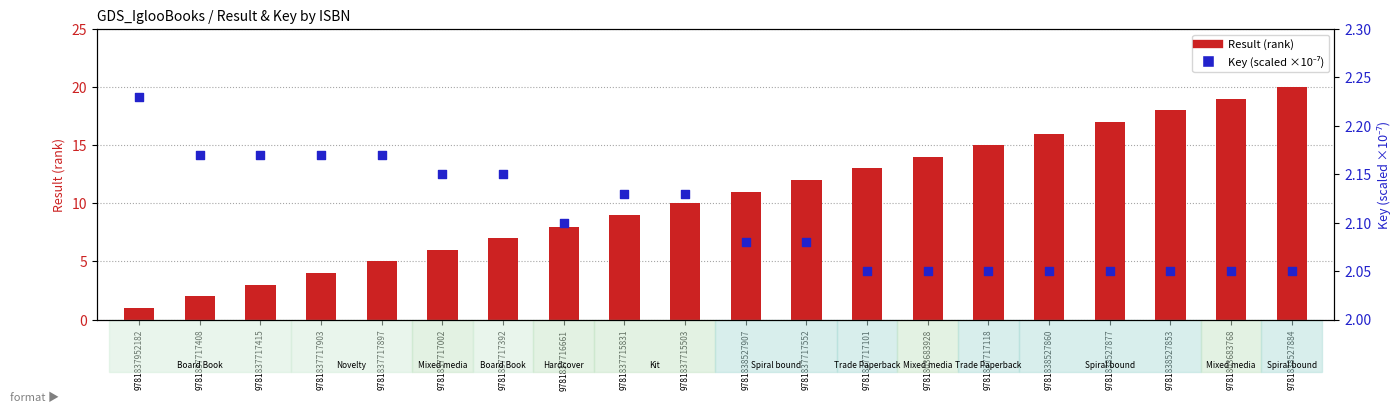

What is the total value across all series at 9781837717392?

9.2